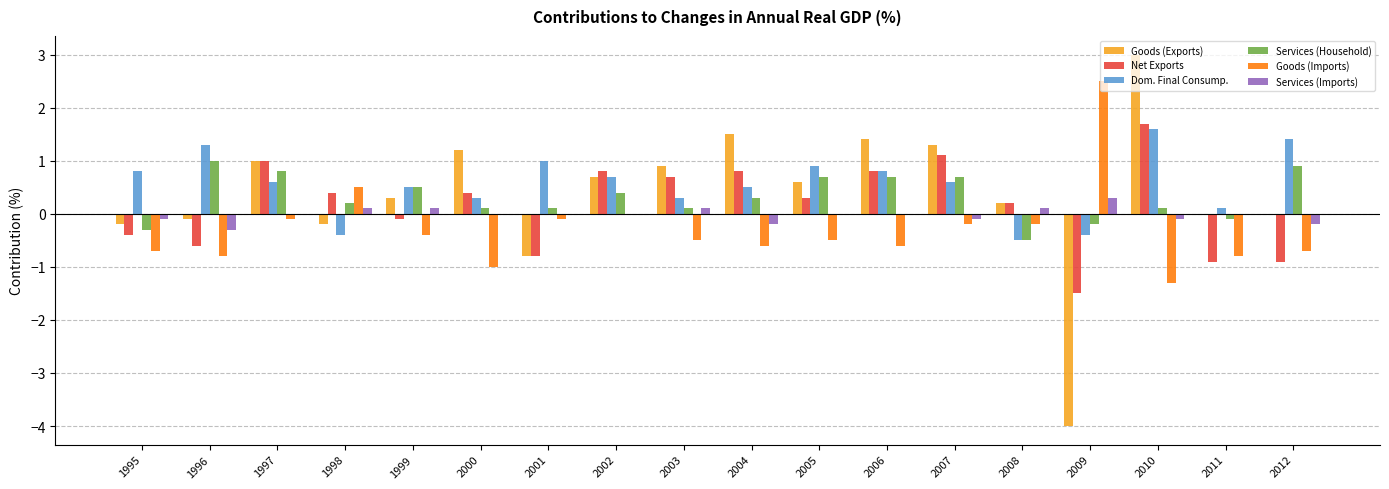

How many data points in Services (Household) are above 0?

14